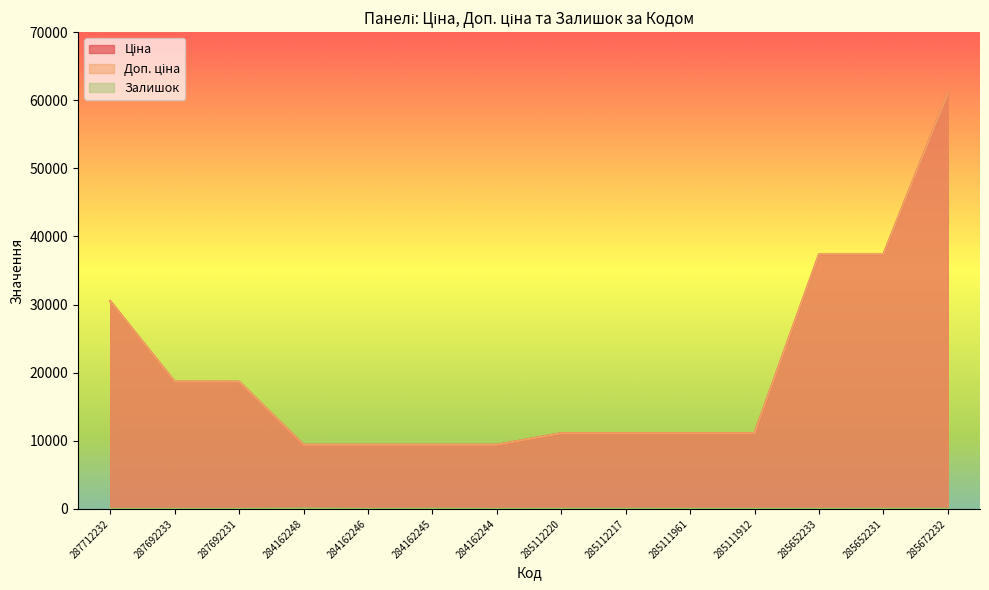

Reading left to right, transcribe all the data shown in this chart.

Ціна: 287712232=30512.3	287692233=18671.5	287692231=18671.5	284162248=9416.9	284162246=9416.9	284162245=9416.9	284162244=9416.9	285112220=11113.6	285112217=11113.6	285111961=11113.6	285111912=11113.6	285652233=37343.0	285652231=37343.0	285672232=61024.7
Доп. ціна: 287712232=30512.3	287692233=18671.5	287692231=18671.5	284162248=9416.9	284162246=9416.9	284162245=9416.9	284162244=9416.9	285112220=11113.6	285112217=11113.6	285111961=11113.6	285111912=11113.6	285652233=37343.0	285652231=37343.0	285672232=61024.7
Залишок: 287712232=0.0	287692233=0.0	287692231=0.0	284162248=59.0	284162246=0.0	284162245=27.0	284162244=1.0	285112220=17.0	285112217=17.0	285111961=16.0	285111912=14.0	285652233=12.0	285652231=21.0	285672232=16.0